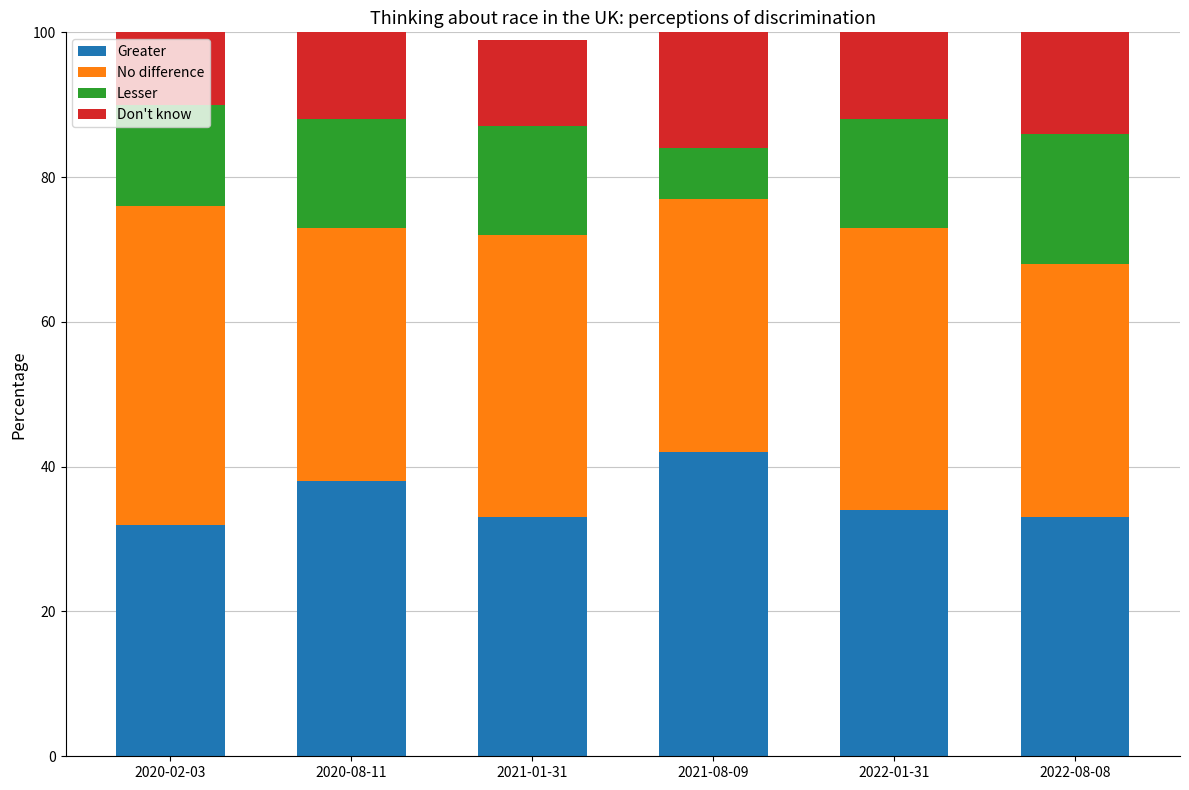

What is the sum of the Greater values at 2020-08-11 and 2022-08-08?

71